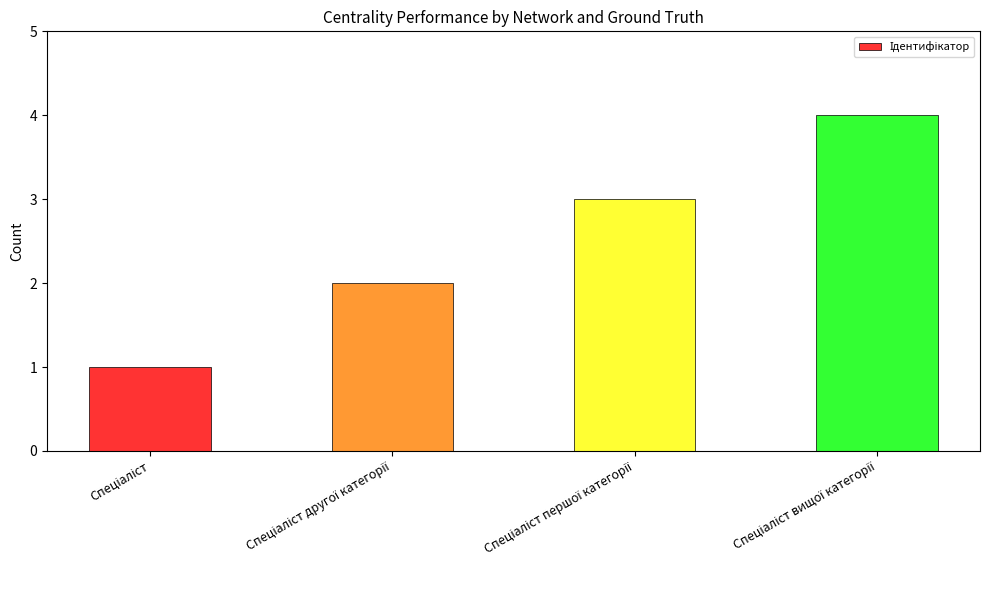

What is the sum of all values?

10